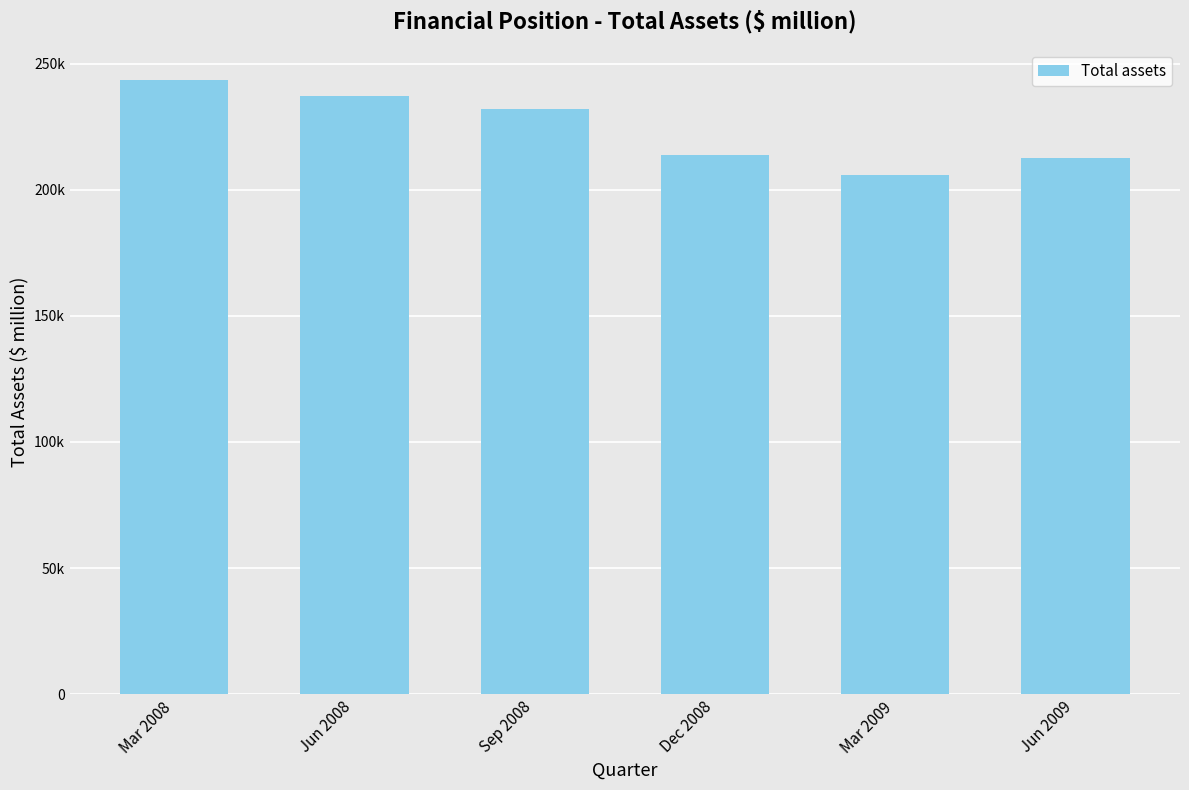

Reading left to right, what are all the values shown in this chart?

243505.1	237347.3	231871.7	213692.9	205774.3	212710.8